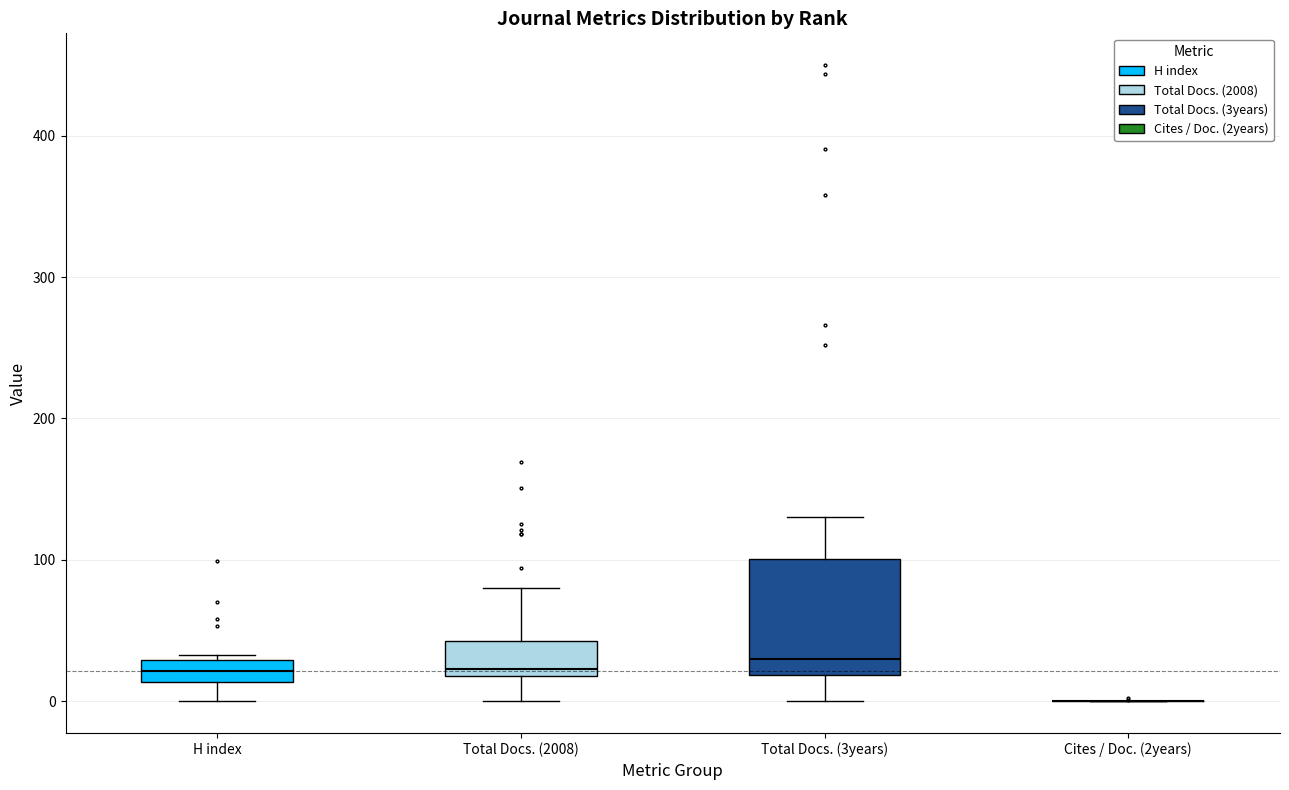

Where does the lower whisker of the box for Total Docs. (2008) end on the y-axis? The values are not printed on the chart, so give them approximately, as read against the axis.

0